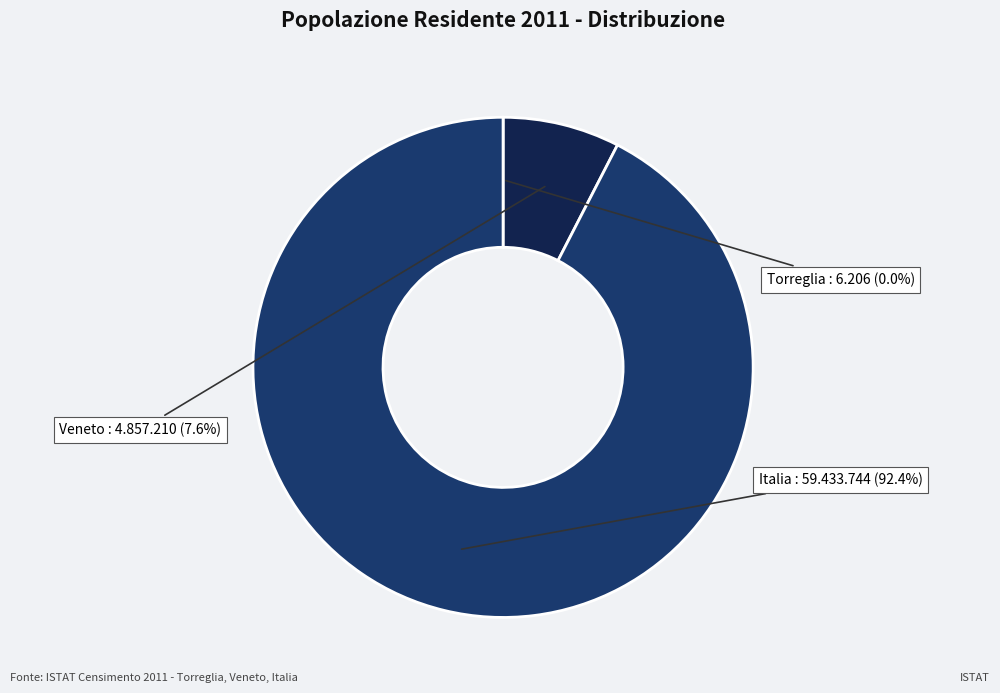

What is the ratio of the value at Italia to the value at Veneto?

12.2